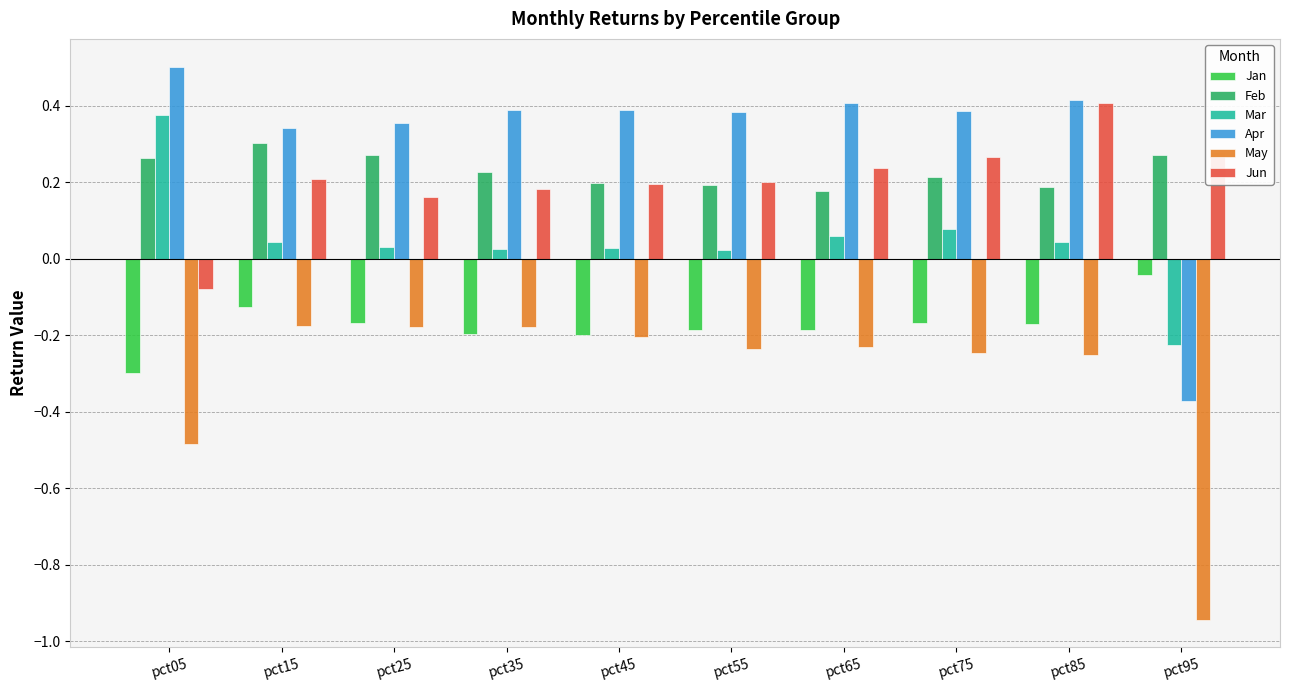

Count the Apr values in the range 0 to 1.

9